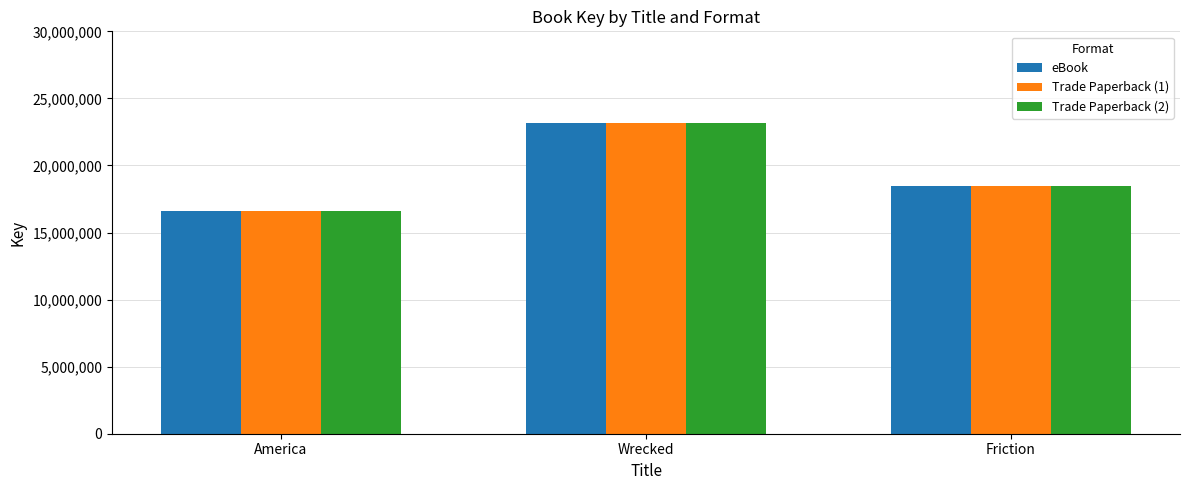

Reading right to left, list all the values displayed in this chart.

eBook: Friction=18445836	Wrecked=23200245	America=16606756
Trade Paperback (1): Friction=18445836	Wrecked=23200245	America=16606756
Trade Paperback (2): Friction=18445836	Wrecked=23200245	America=16606756